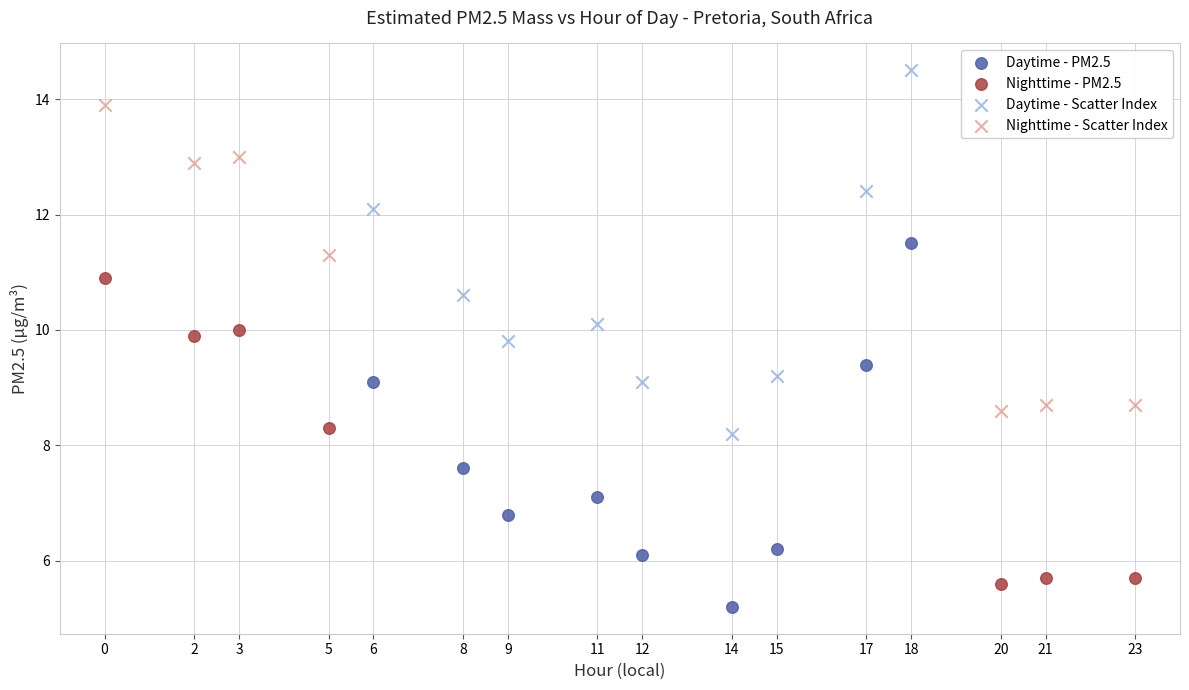

Which series reaches the maximum Y coordinate?

Daytime - Scatter Index